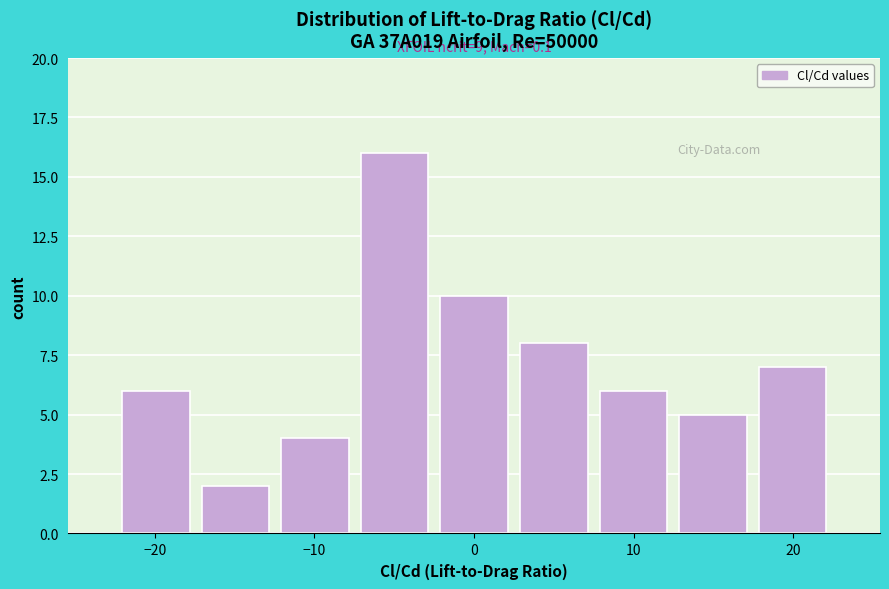

Which range on the x-axis has the tallest bar?

-7 to -2